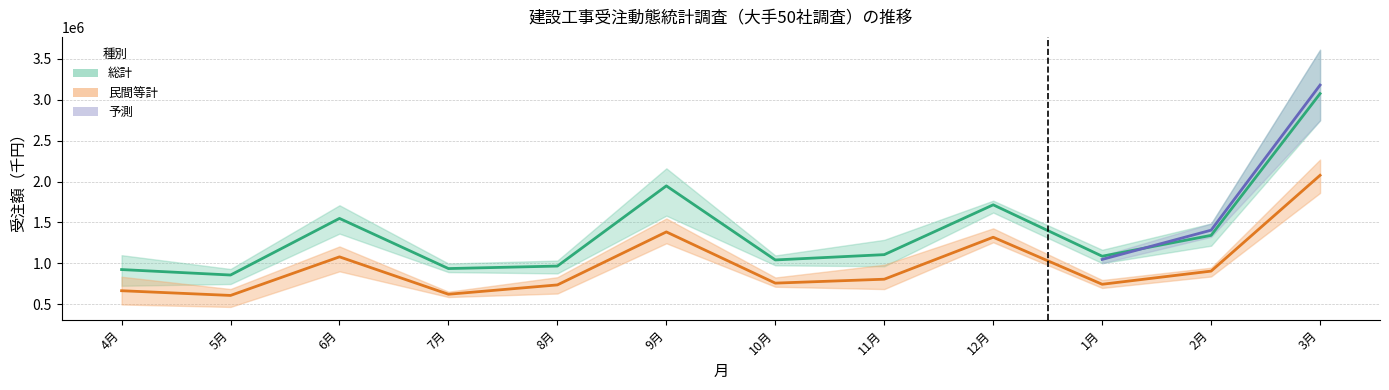

What is the difference between the 民間等計_R5 values at 3 and 6?

1062566.2